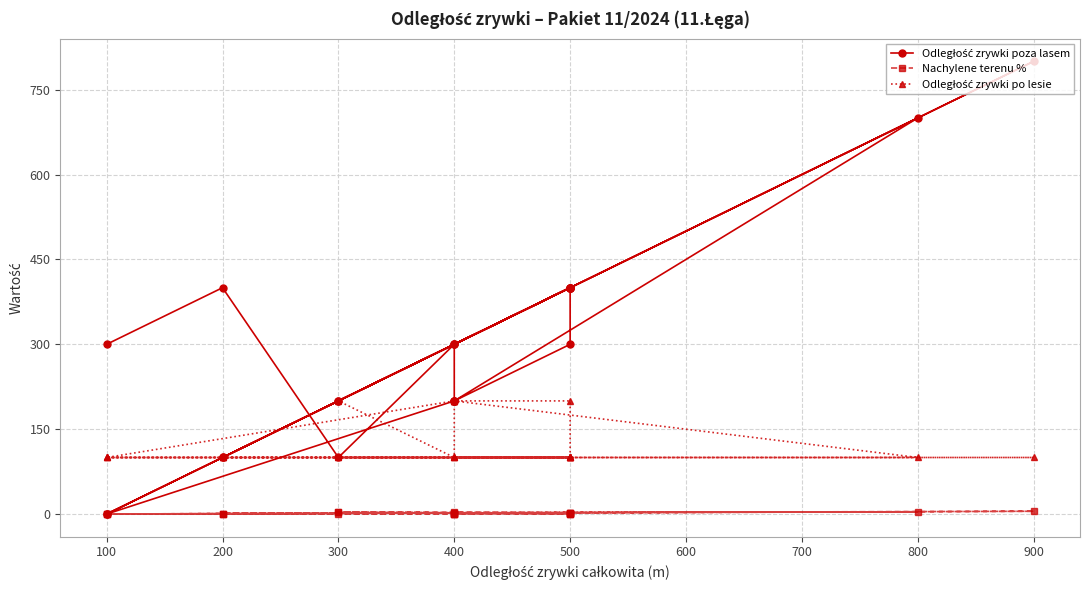

How many lines are shown in the chart?

3